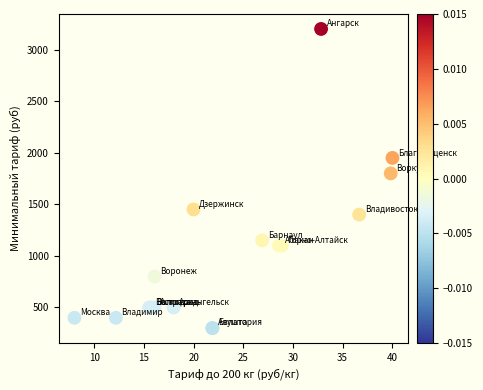

What Y value in the scatter plot is closest to 1750?

1800